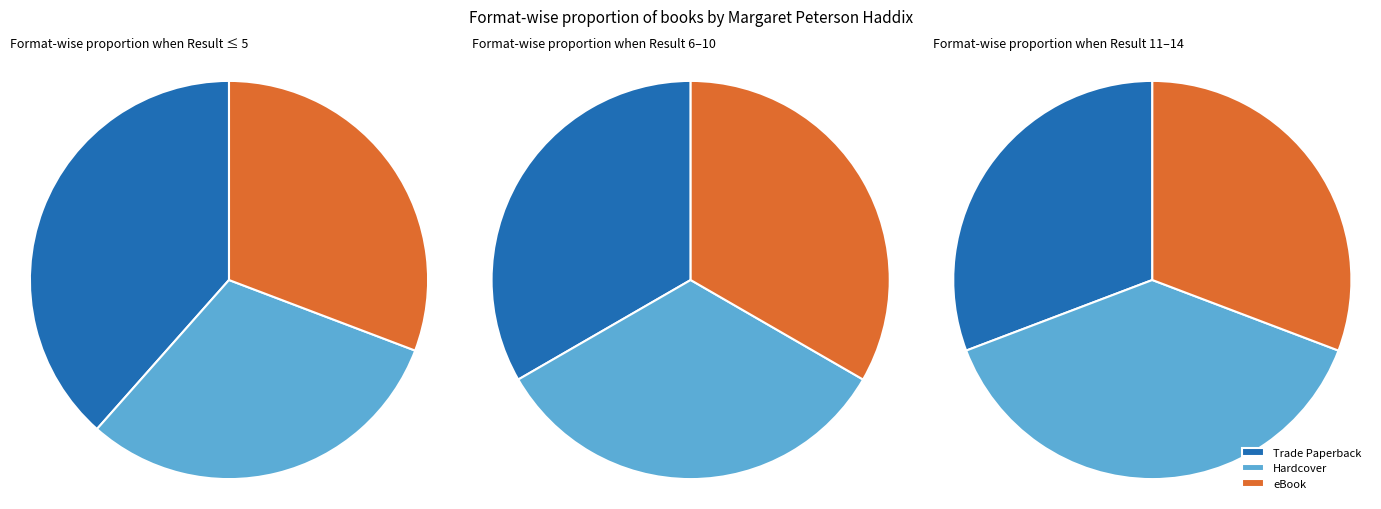

True or false: Trade Paperback accounts for 22% of the total.

False